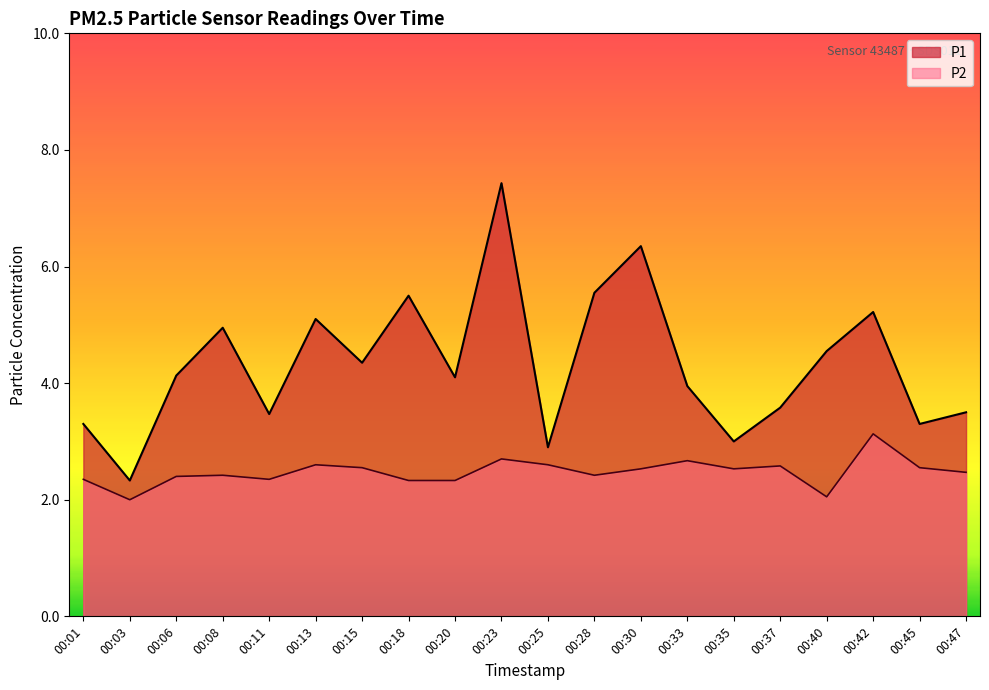

True or false: P2 and P1 cross at least once.

False